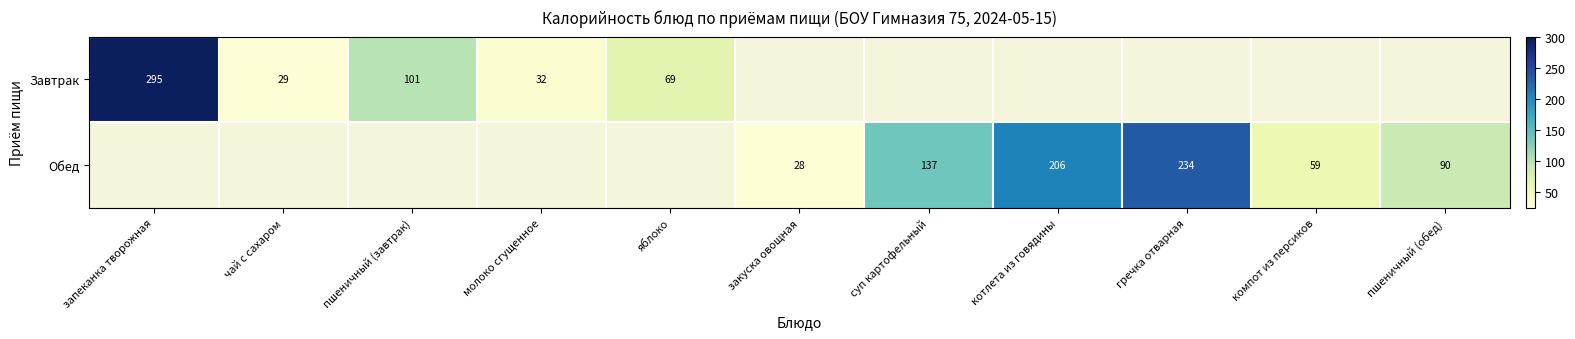

At how many categories does at least one series exceed 113?

4